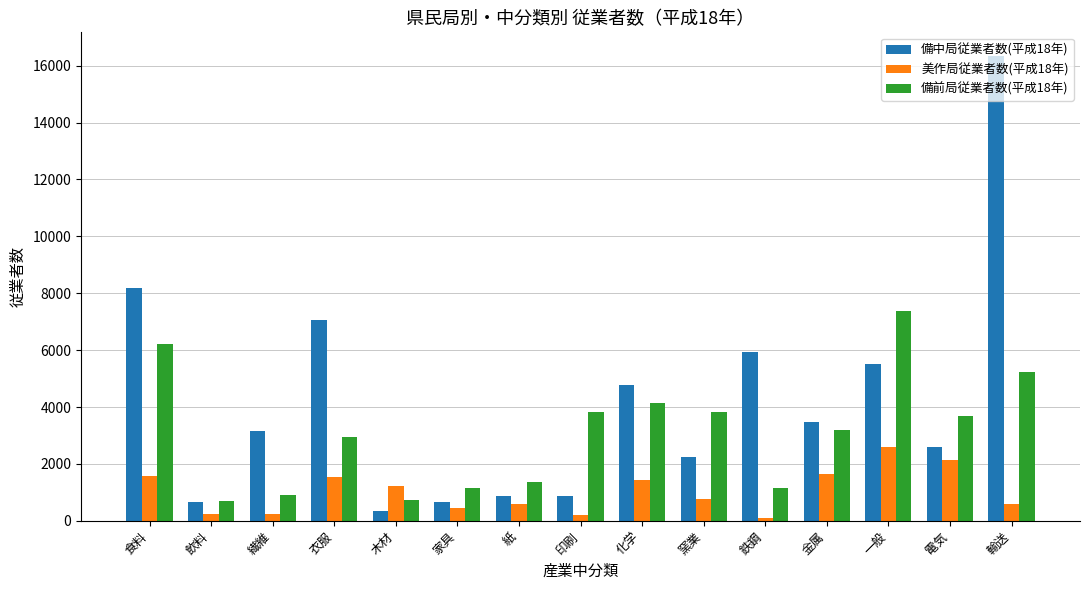

What is the value of the 備中局従業者数(平成18年) bar at the 9th from the left?

4774